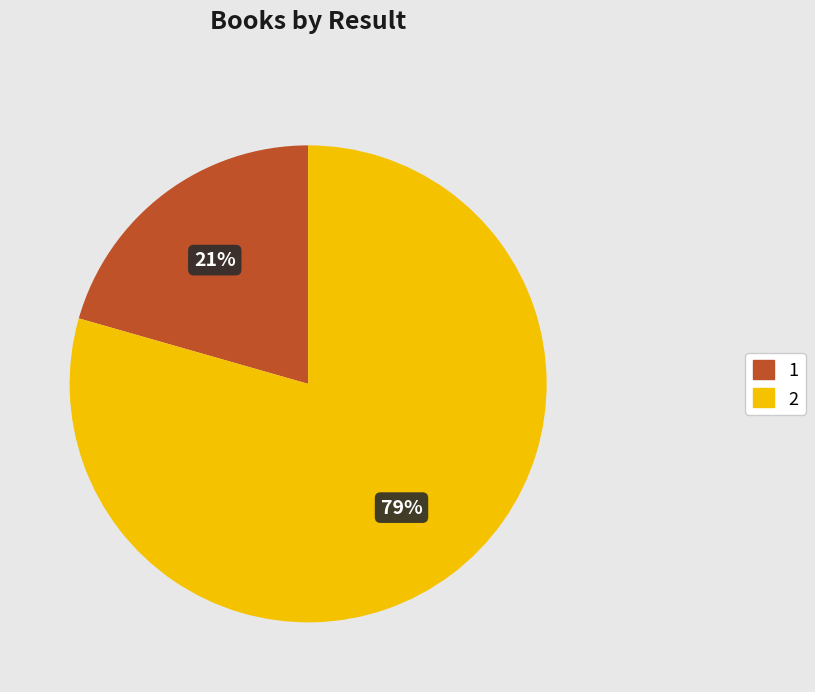

Which category has the biggest portion of the pie?

2